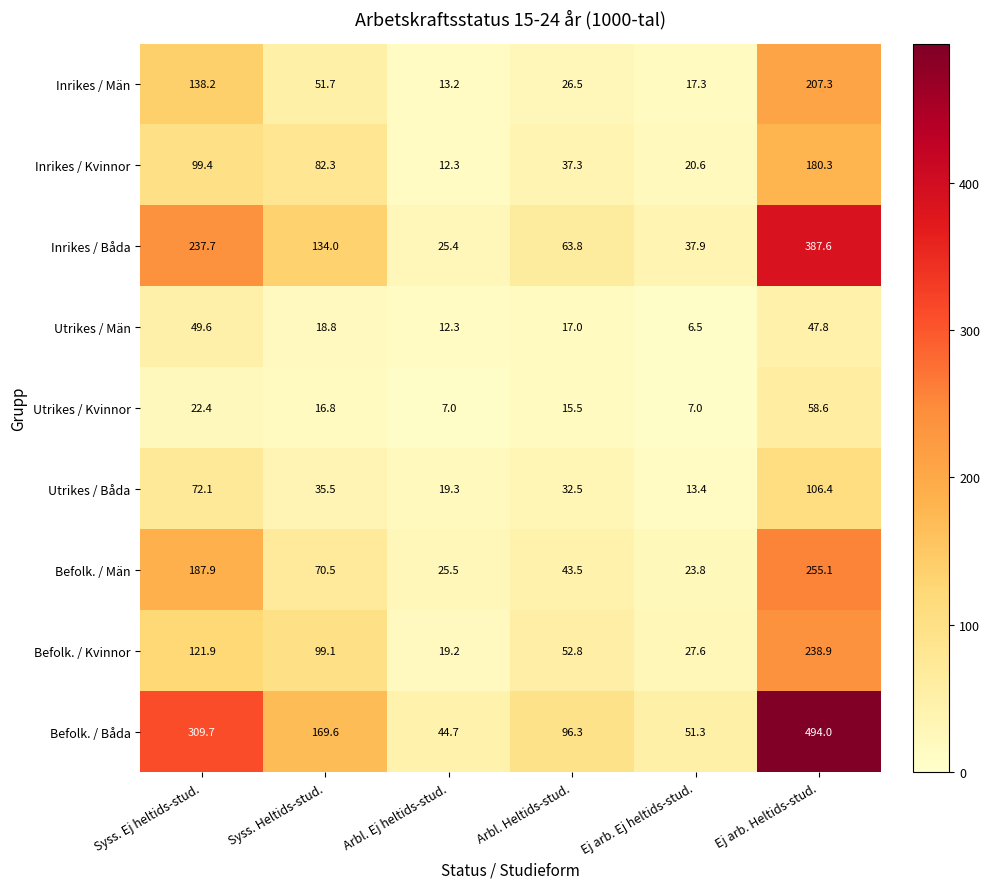

How many data points in Utrikes / Män are less than 18?

3